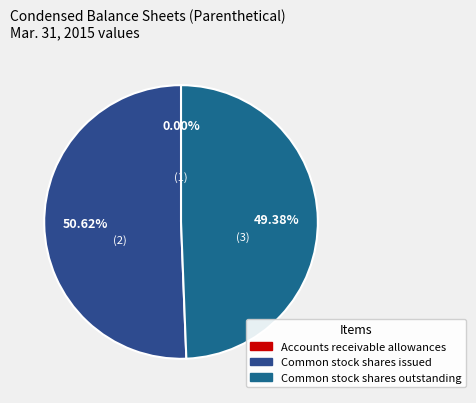

Approximately how many times larger is the value at Common stock shares outstanding compared to Accounts receivable allowances?

462652.2